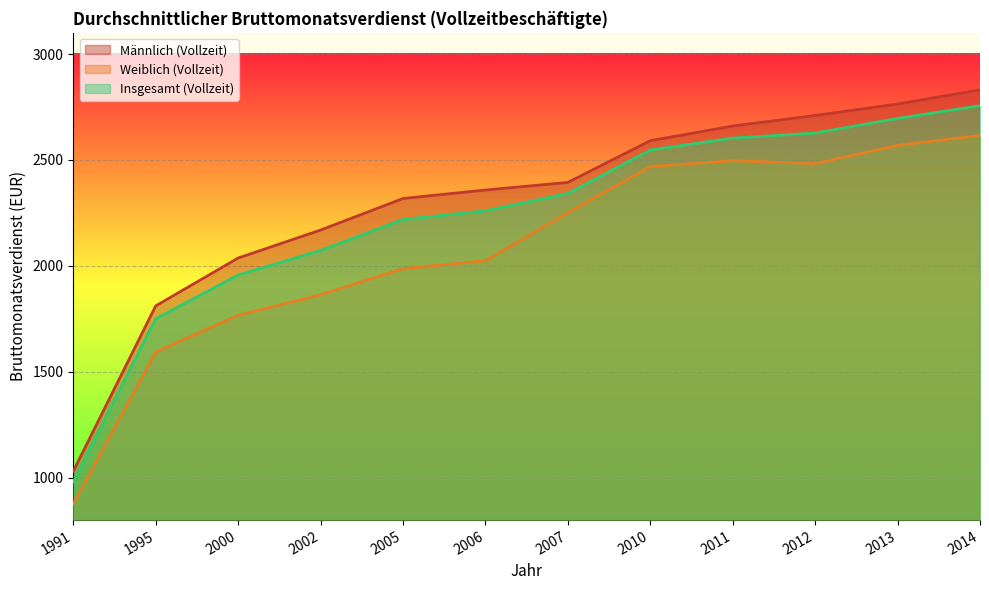

Reading left to right, list all the values displayed in this chart.

Männlich (Vollzeit): 1991=1030.8	1995=1811.0	2000=2037.0	2002=2169.0	2005=2318.0	2006=2358.0	2007=2394.0	2010=2591.0	2011=2660.0	2012=2710.0	2013=2764.0	2014=2831.0
Weiblich (Vollzeit): 1991=877.4	1995=1593.2	2000=1767.0	2002=1864.0	2005=1987.0	2006=2024.0	2007=2251.0	2010=2469.0	2011=2497.0	2012=2483.0	2013=2569.0	2014=2616.0
Insgesamt (Vollzeit): 1991=980.7	1995=1750.2	2000=1956.7	2002=2073.0	2005=2219.0	2006=2260.0	2007=2342.0	2010=2547.0	2011=2603.0	2012=2627.0	2013=2696.0	2014=2756.0